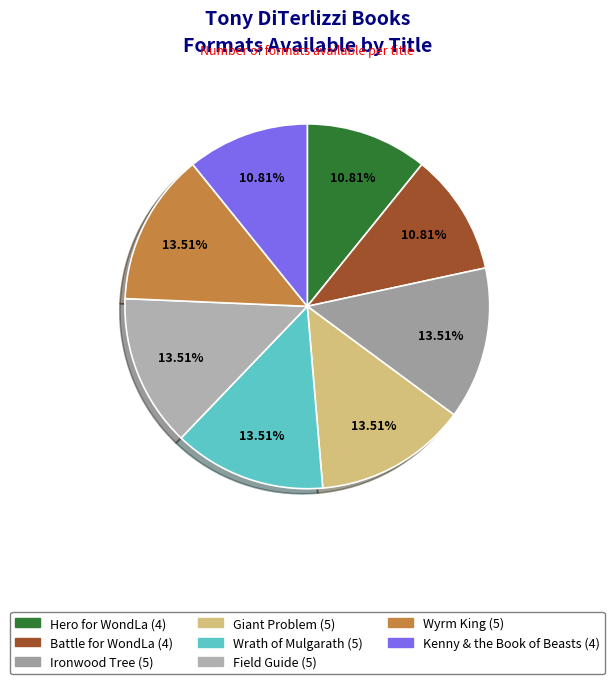

Count the number of slices in the pie.

8